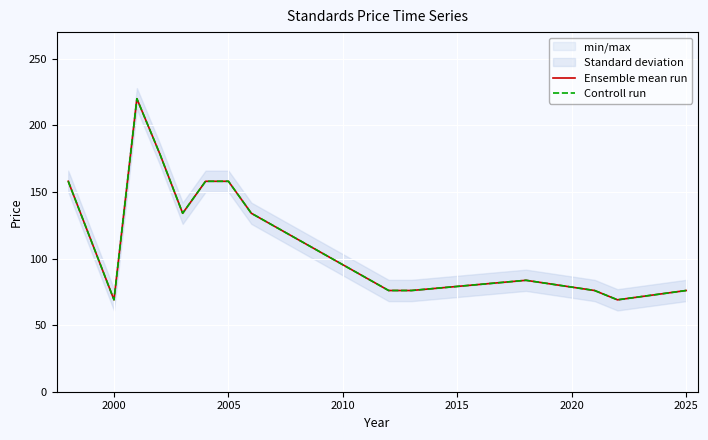

How many data points in Ensemble mean run are less than 134?

7